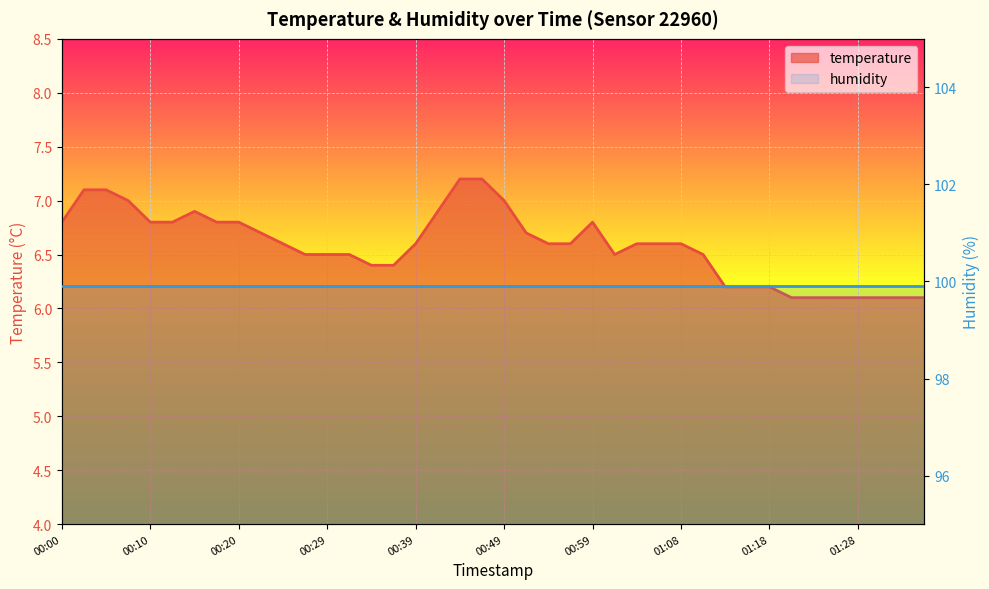

What is the difference between the second highest and second lowest values?

1.1